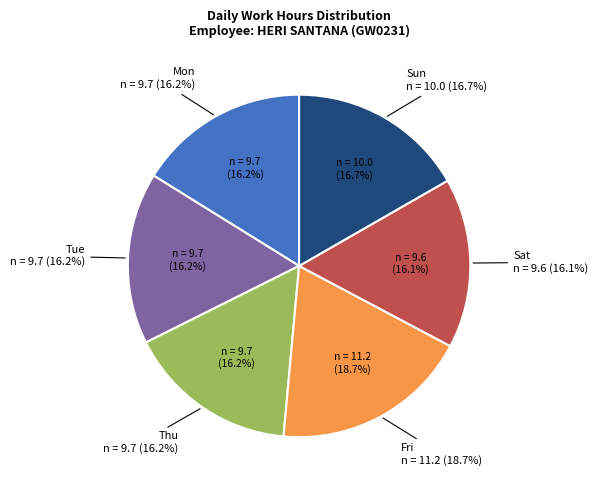

What is the largest slice in the pie chart?

Fri